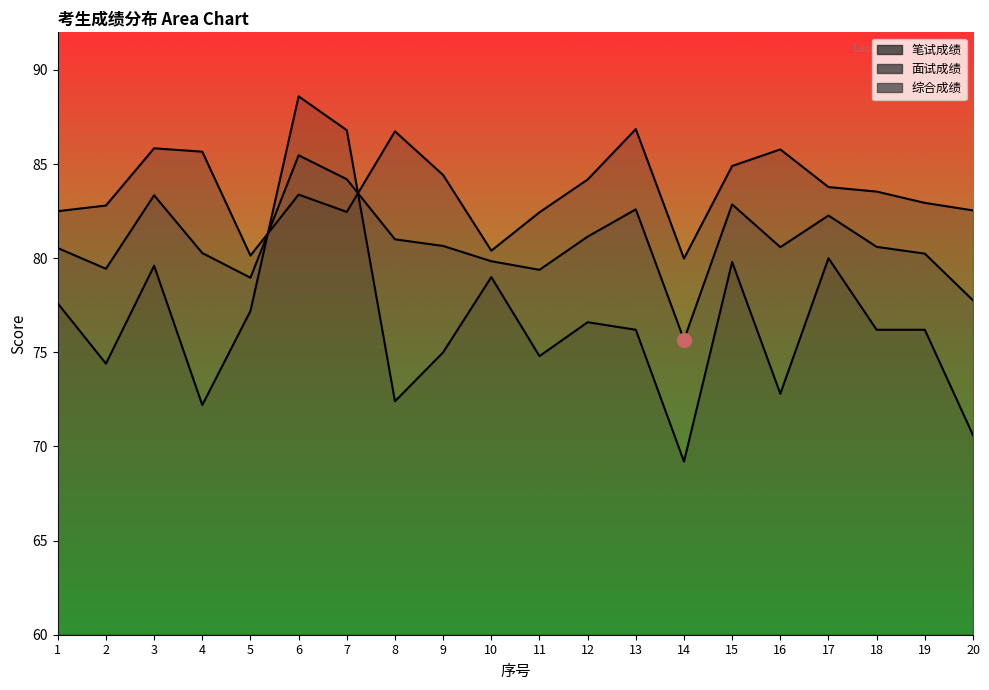

At which label is 笔试成绩 closest to 78?

1